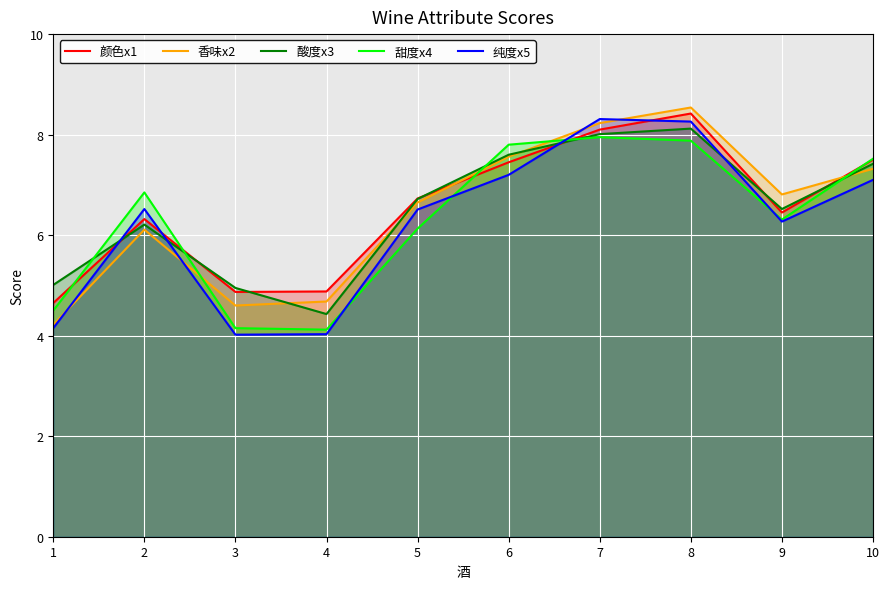

What are all the series names shown in the legend?

颜色x1, 香味x2, 酸度x3, 甜度x4, 纯度x5